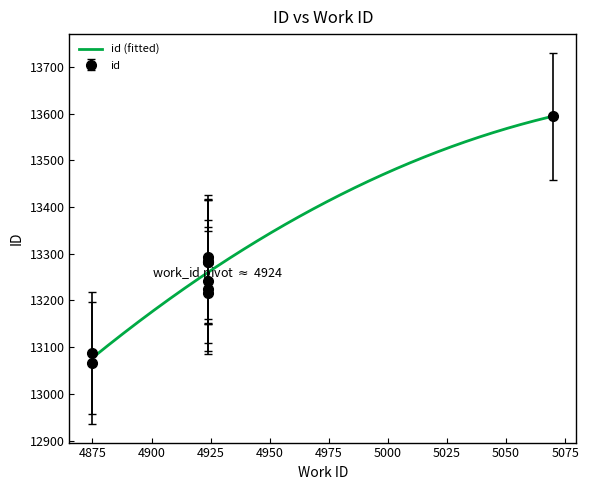

True or false: the data shows 13283 at 4924.

True